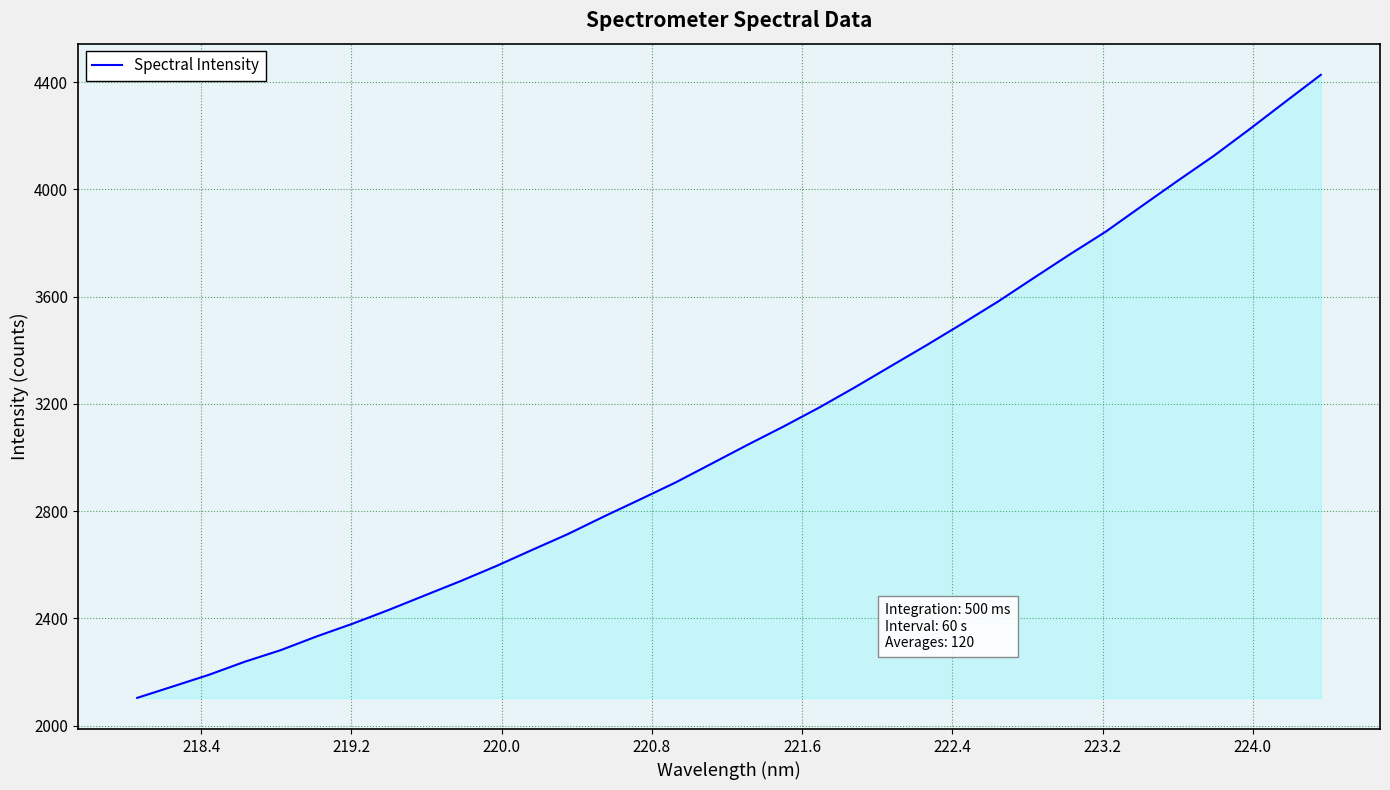

What is the difference between the maximum and minimum values?

2323.4